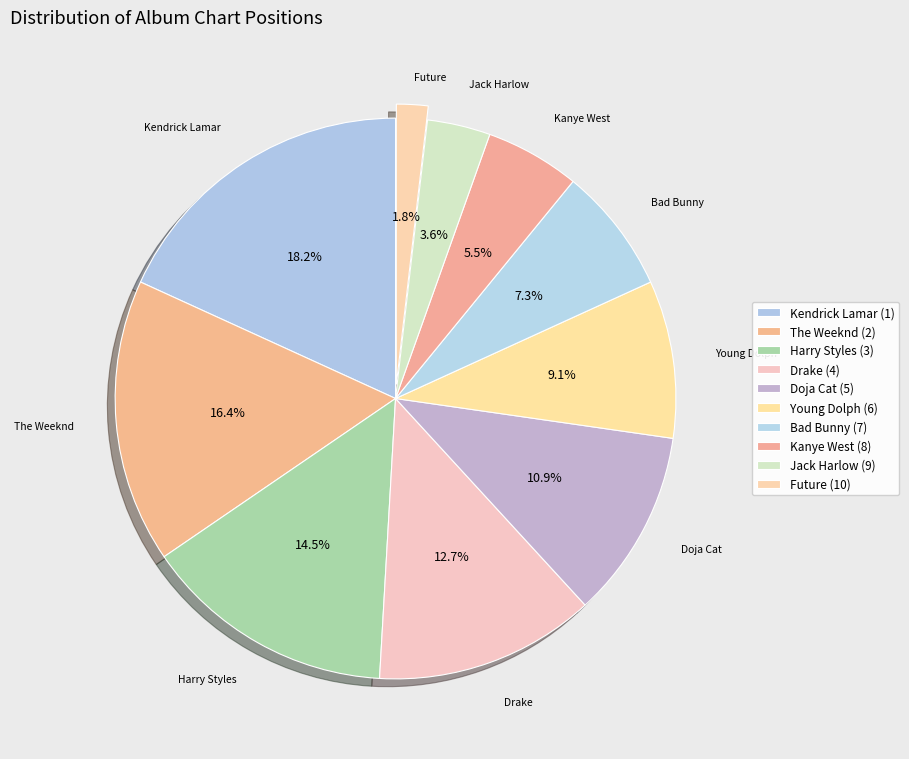

Combined, do Bad Bunny and The Weeknd account for over 50%?

No